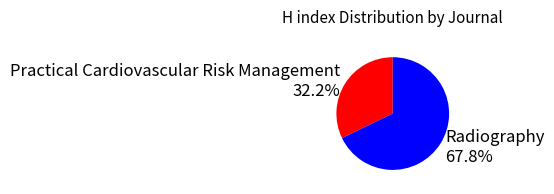

What percentage do Radiography and Practical Cardiovascular Risk Management together represent?

100.0%